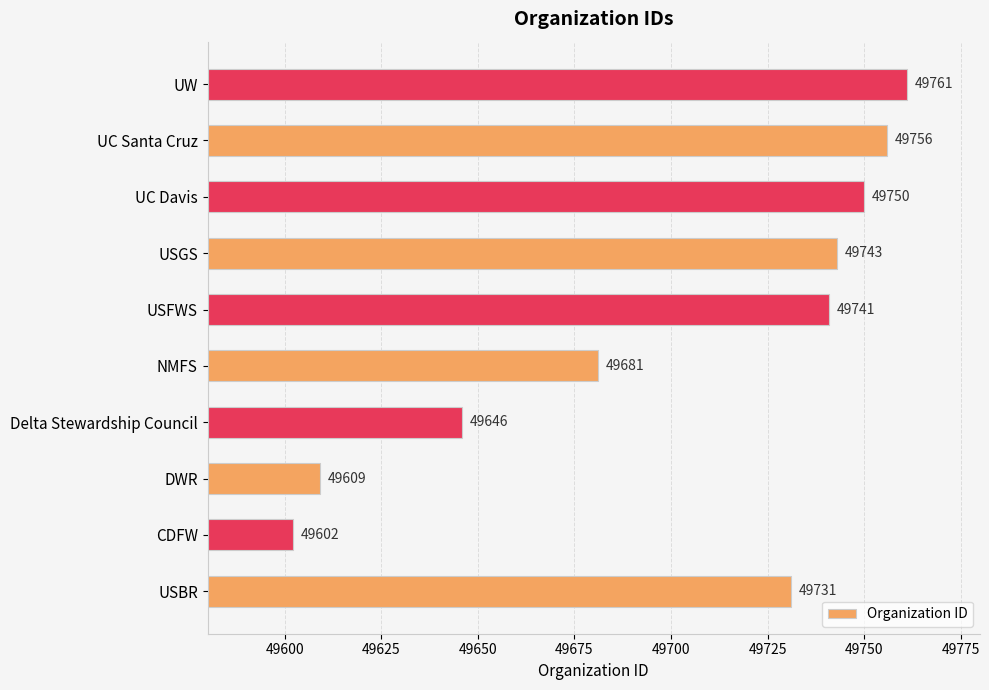

Rank the categories by value from lowest to highest.

CDFW, DWR, Delta Stewardship Council, NMFS, USBR, USFWS, USGS, UC Davis, UC Santa Cruz, UW